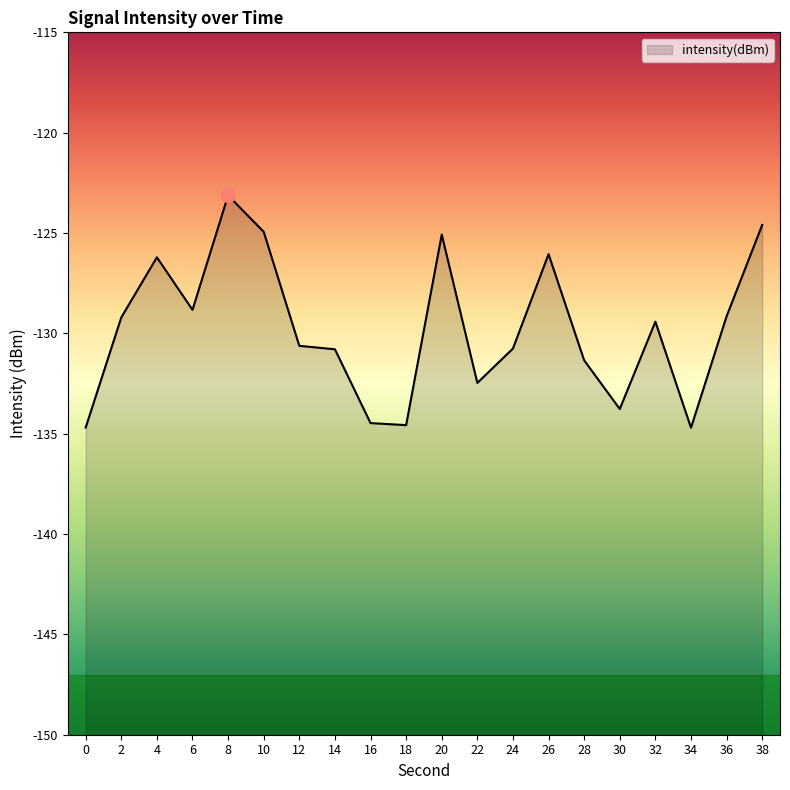

Does the chart display data point markers on the line(s)?

No